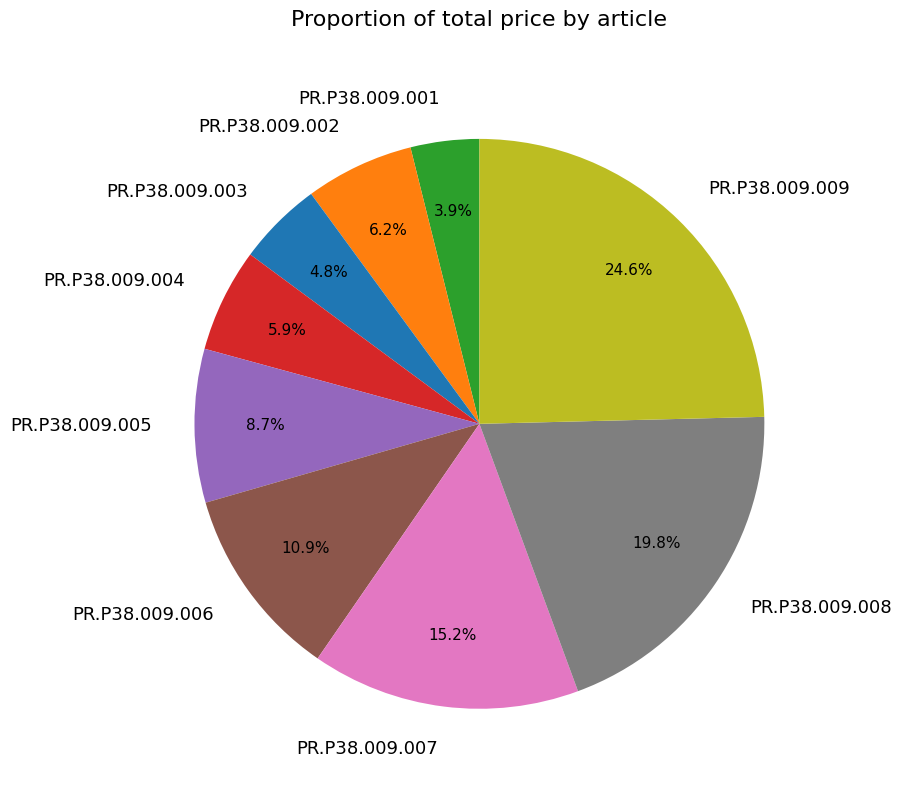

To the nearest percent, what portion does PR.P38.009.002 represent?

6%